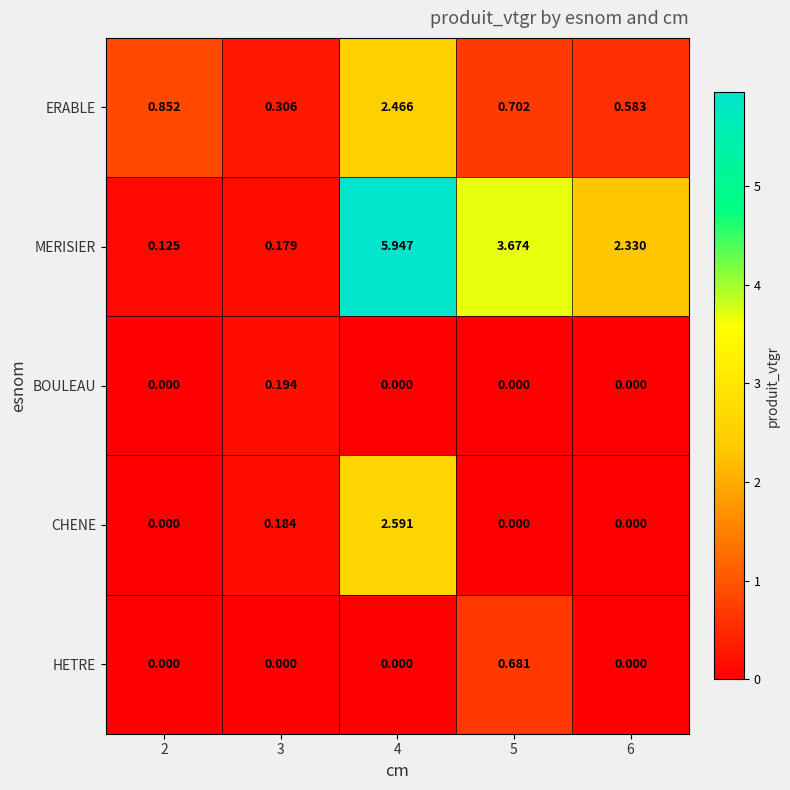

Which series has the largest total across all categories?

MERISIER